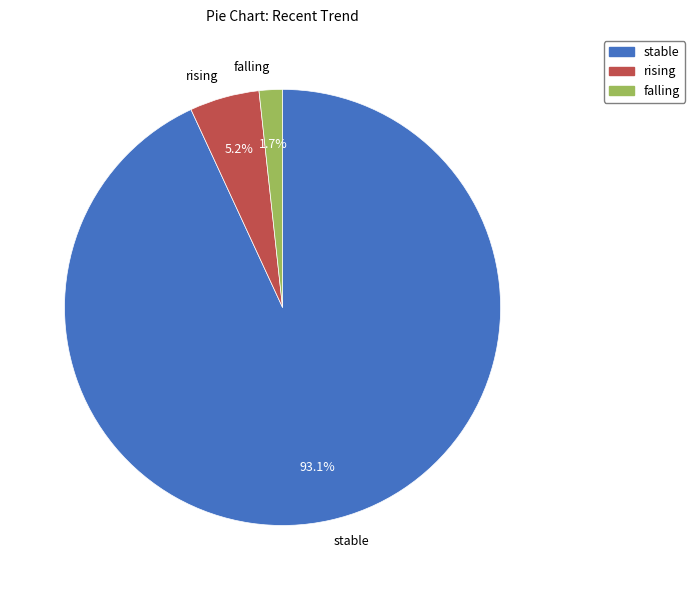

How many slices are in this pie chart?

3